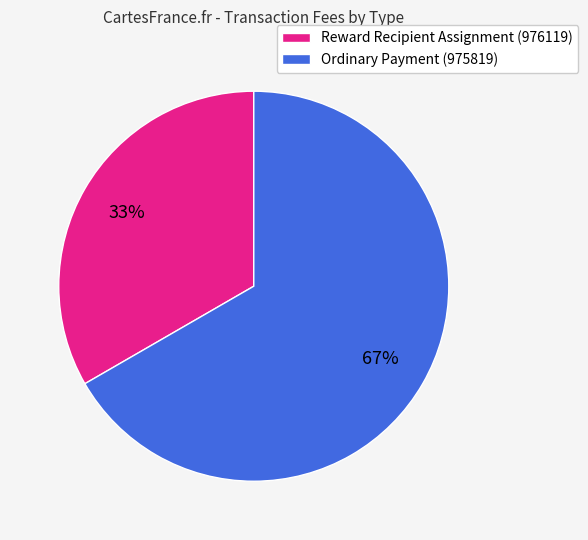

To the nearest percent, what portion does Reward Recipient Assignment (976119) represent?

33%